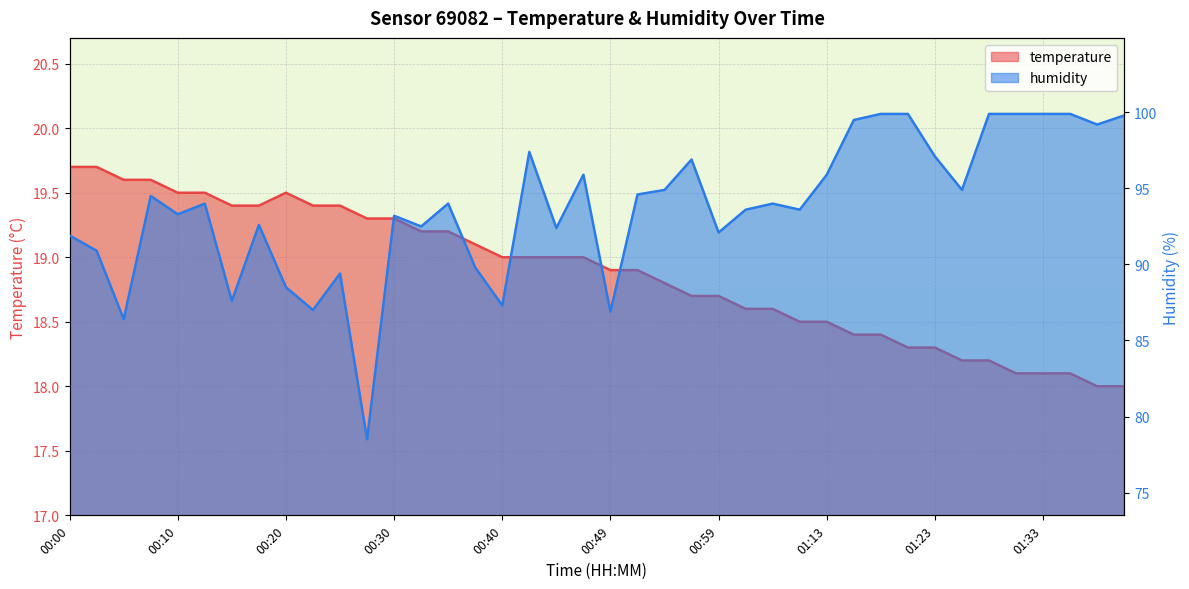

Where is humidity nearest to the value 89?

00:25